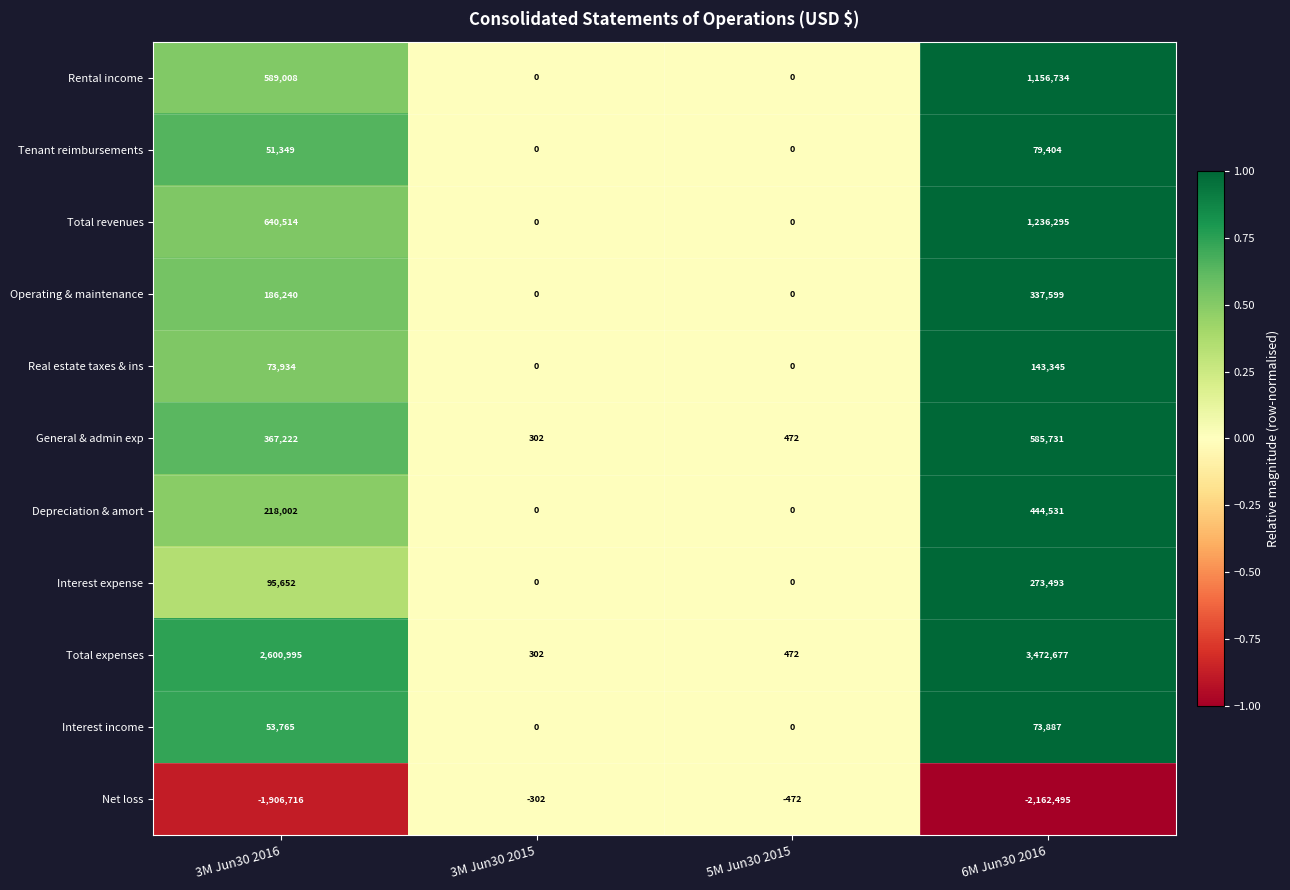

The Interest income series shows 79749 at 3M Jun30 2016. True or false?

False